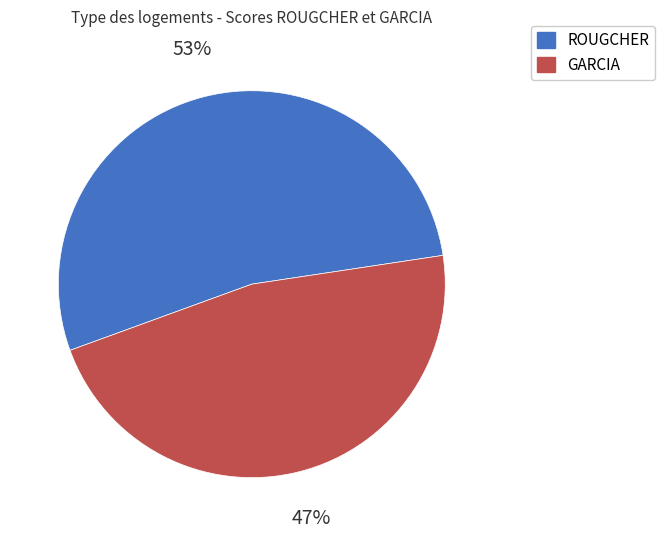

Is there a majority slice in this chart?

Yes